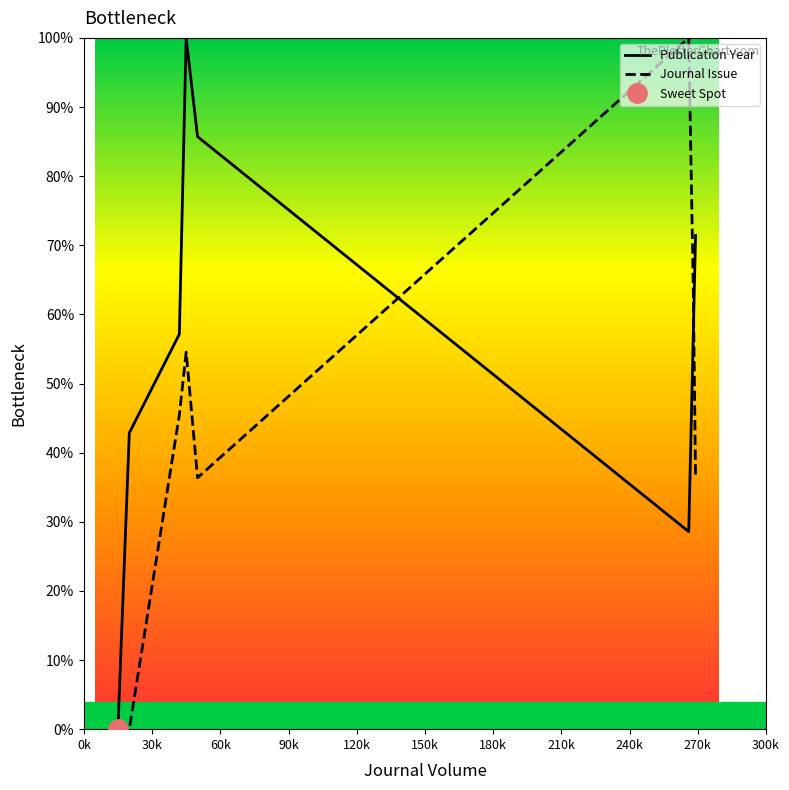

How many values in the Publication Year series are below 57?

3